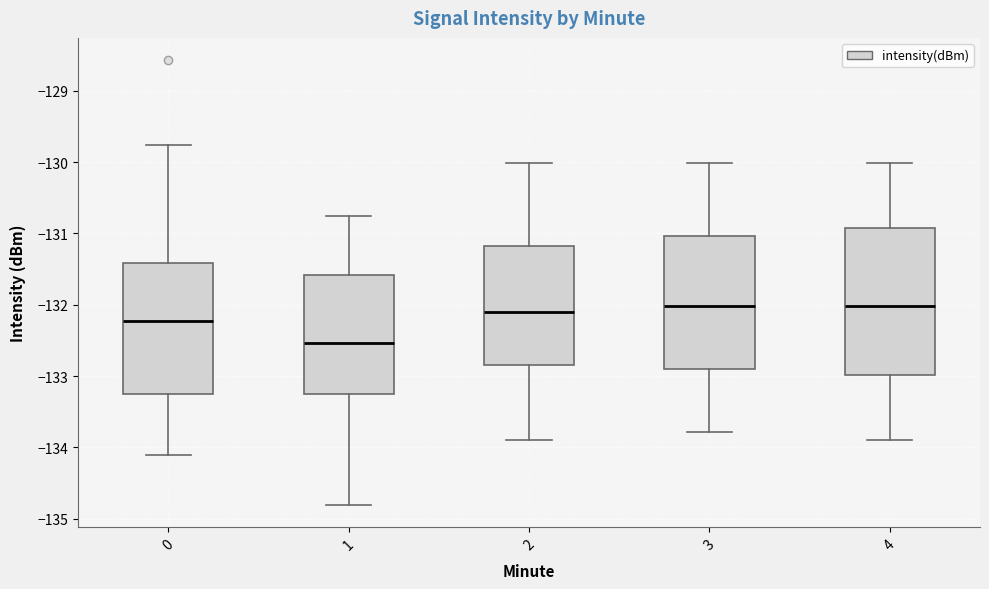

Reading left to right, transcribe this box plot: for each box, give where its median line is, the range the box spans, and where its two whiskers end, as read against the y-axis. The values are not printed on the chart, so give them approximately, as read against the axis.

0: median -132.2, box -133.3 to -131.4, whiskers -134.1 to -129.8
1: median -132.5, box -133.2 to -131.6, whiskers -134.8 to -130.8
2: median -132.1, box -132.8 to -131.2, whiskers -133.9 to -130.0
3: median -132.0, box -132.9 to -131.0, whiskers -133.8 to -130.0
4: median -132.0, box -133.0 to -130.9, whiskers -133.9 to -130.0